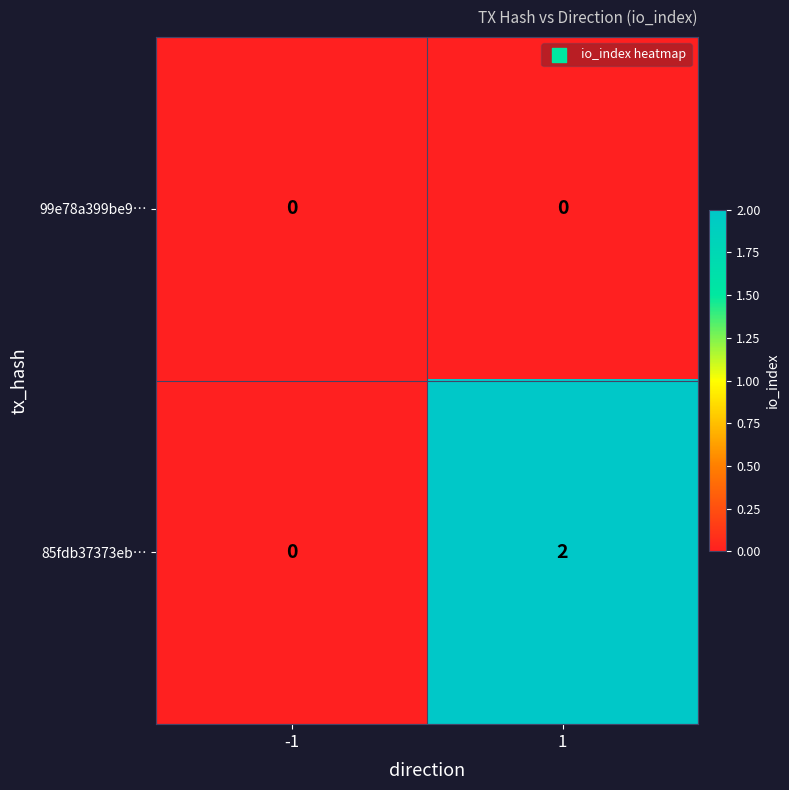

Which series changed the most between -1 and 1?

85fdb37373eb…